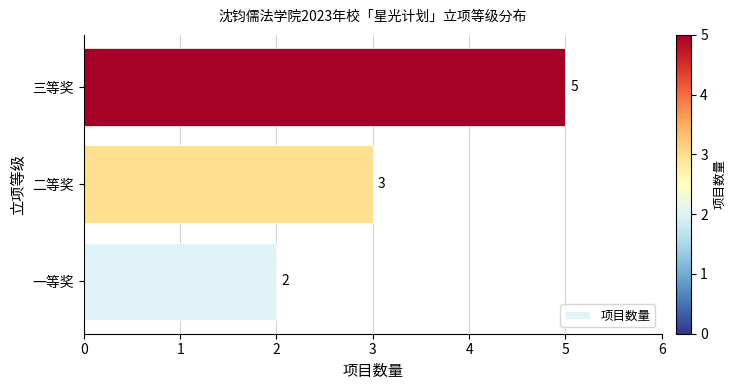

The chart shows a value of 7 at 三等奖. True or false?

False